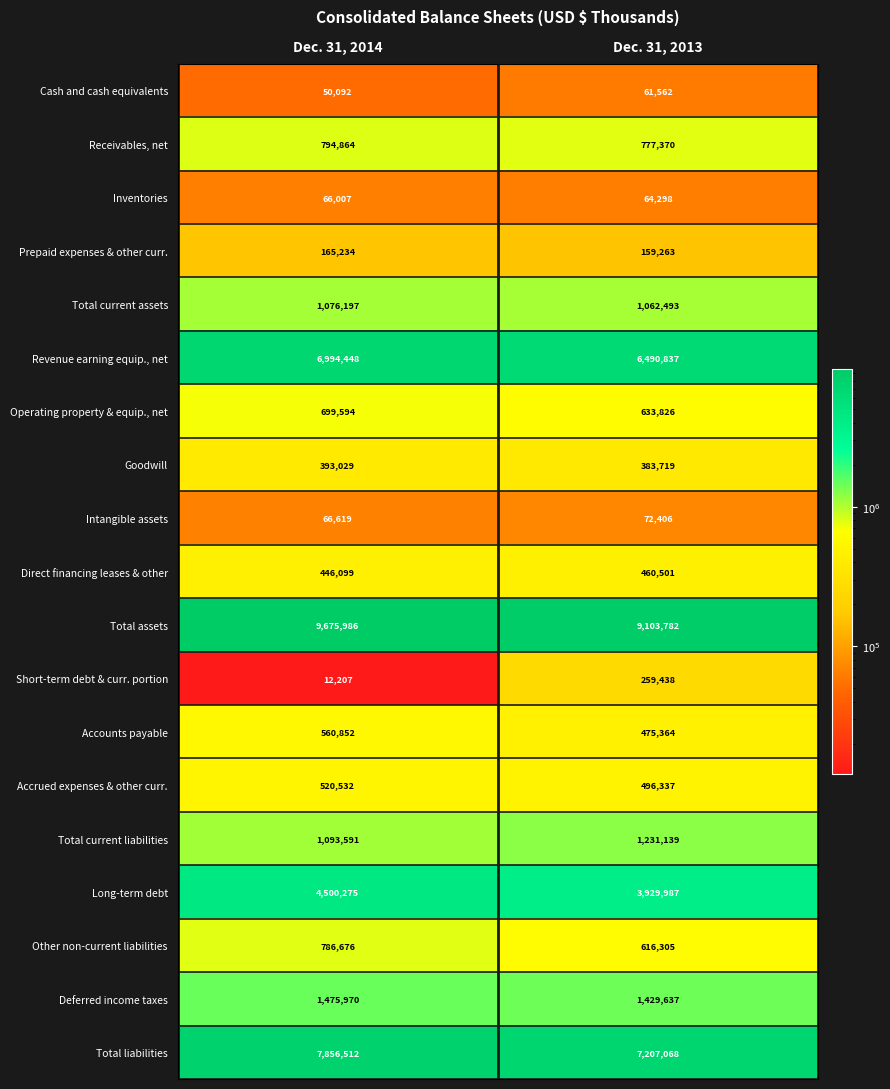

The value of Total assets at Dec. 31, 2014 is 9675986. True or false?

True